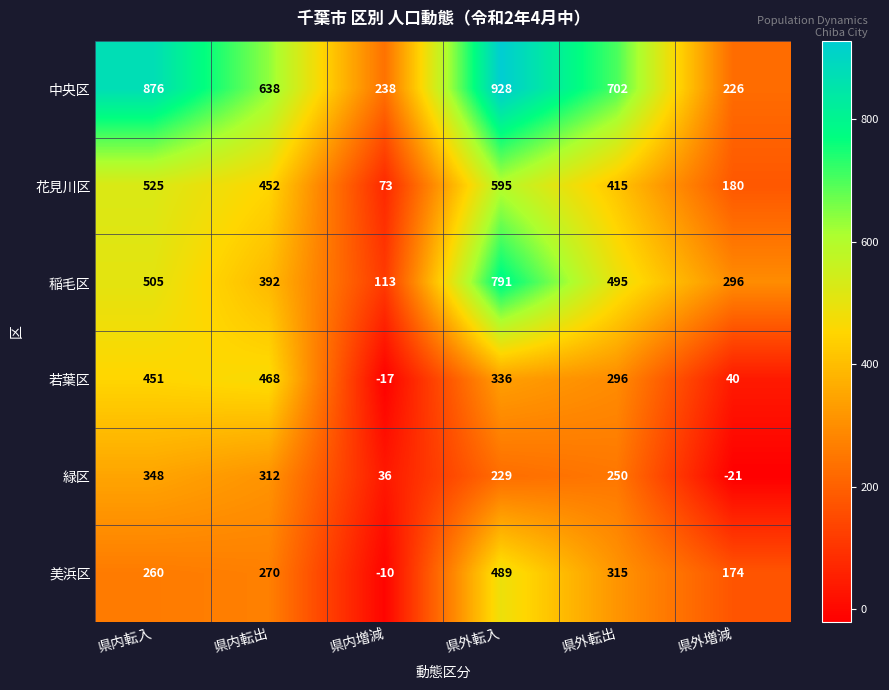

How many data points in 花見川区 are less than 452?

3